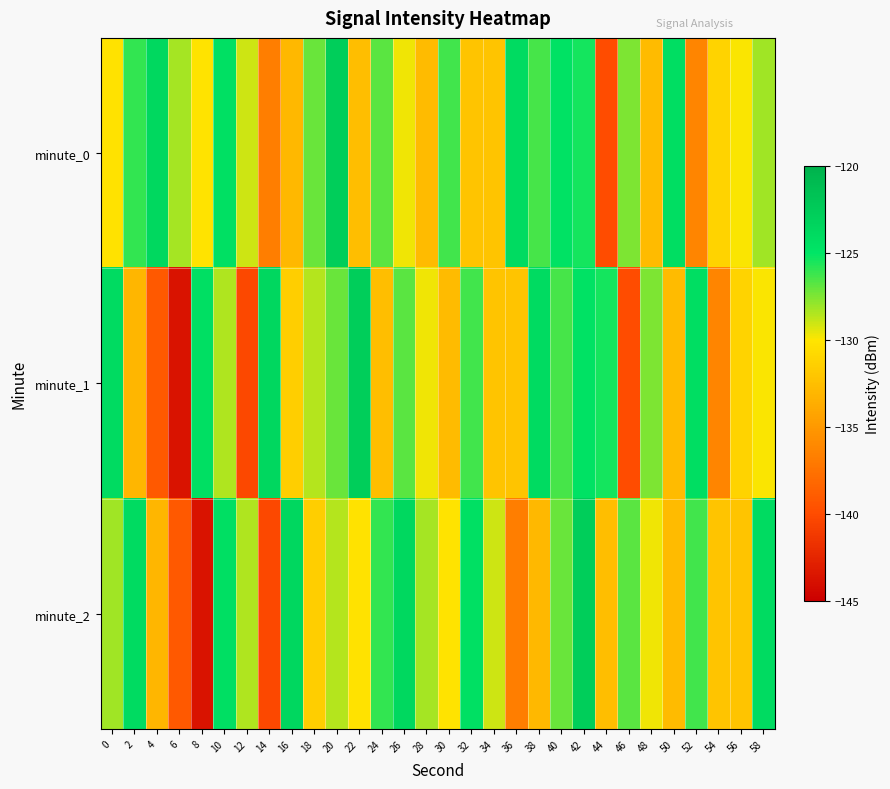

Which has a higher value, 0 or 6?

6